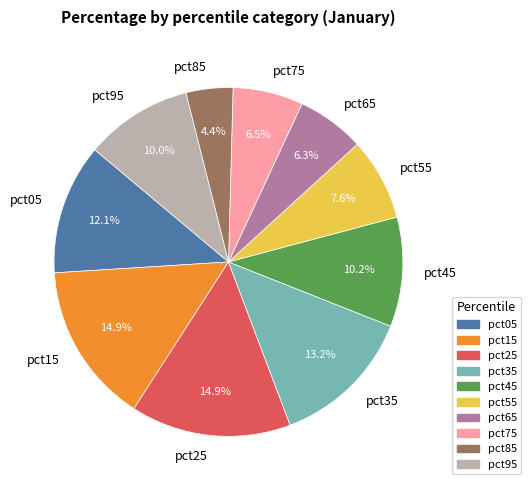

Does any single category account for the majority?

No